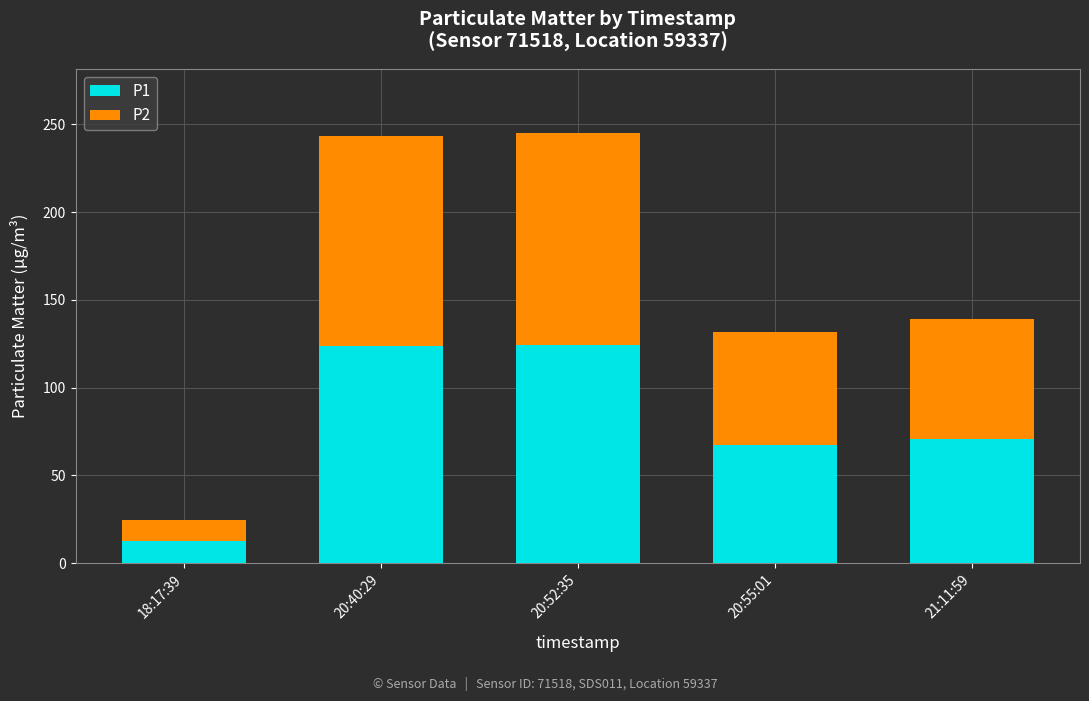

What is the total value across all series at 20:52:35?

244.9